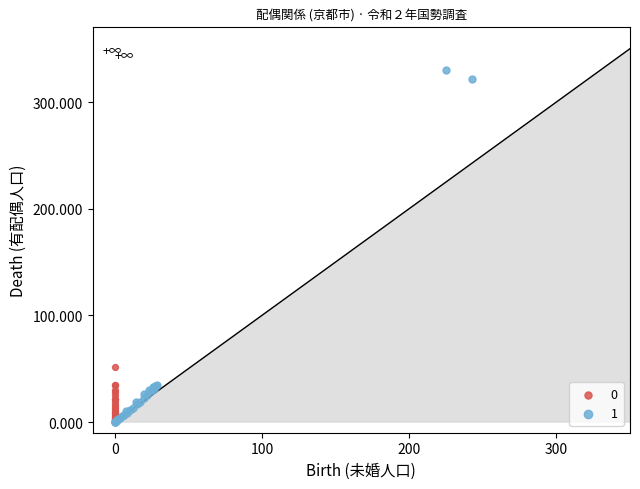

What are all the series names shown in the legend?

0, 1